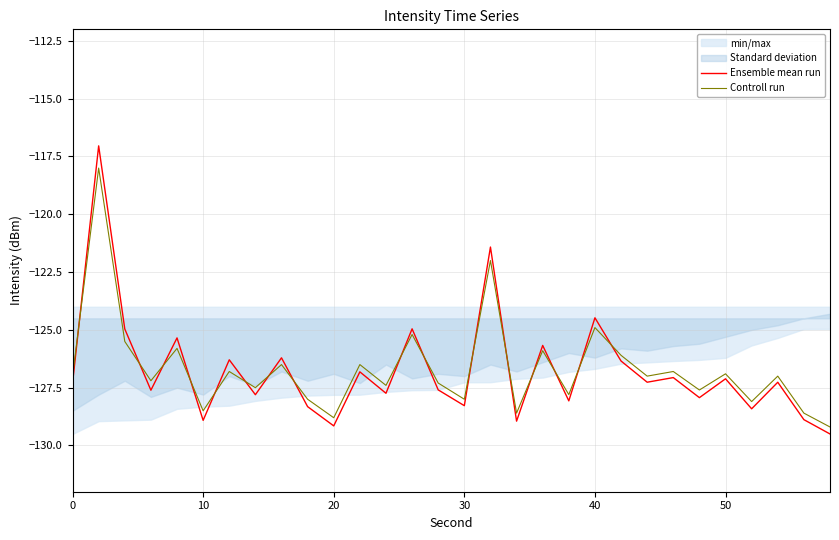

How many lines are shown in the chart?

2